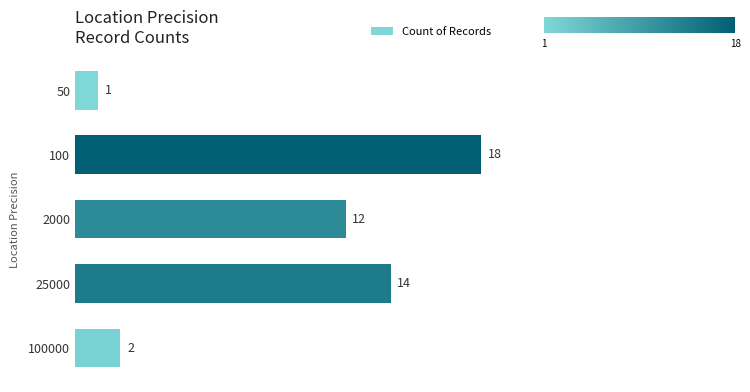

Read the value at 25000, to the nearest 5.

15